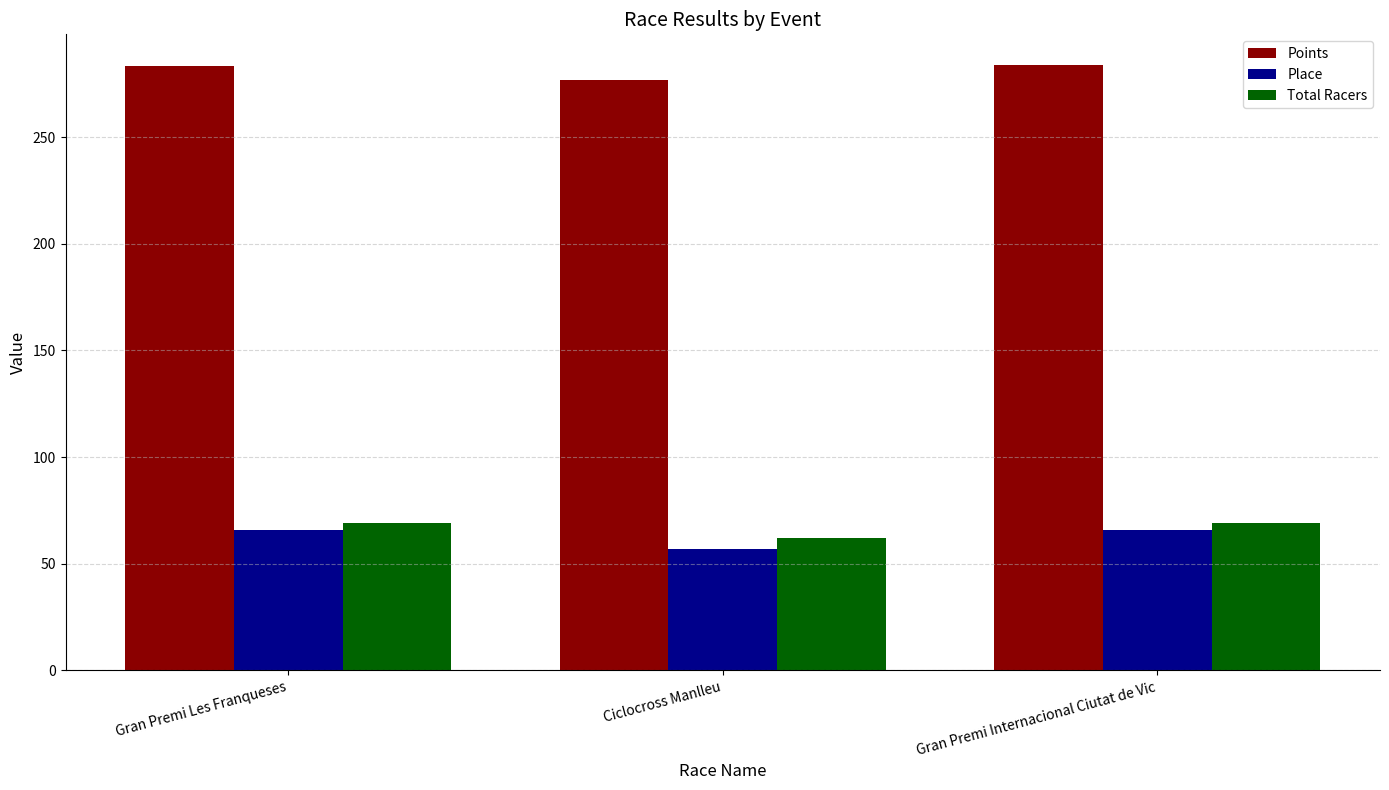

What is the greatest value displayed?

284.0